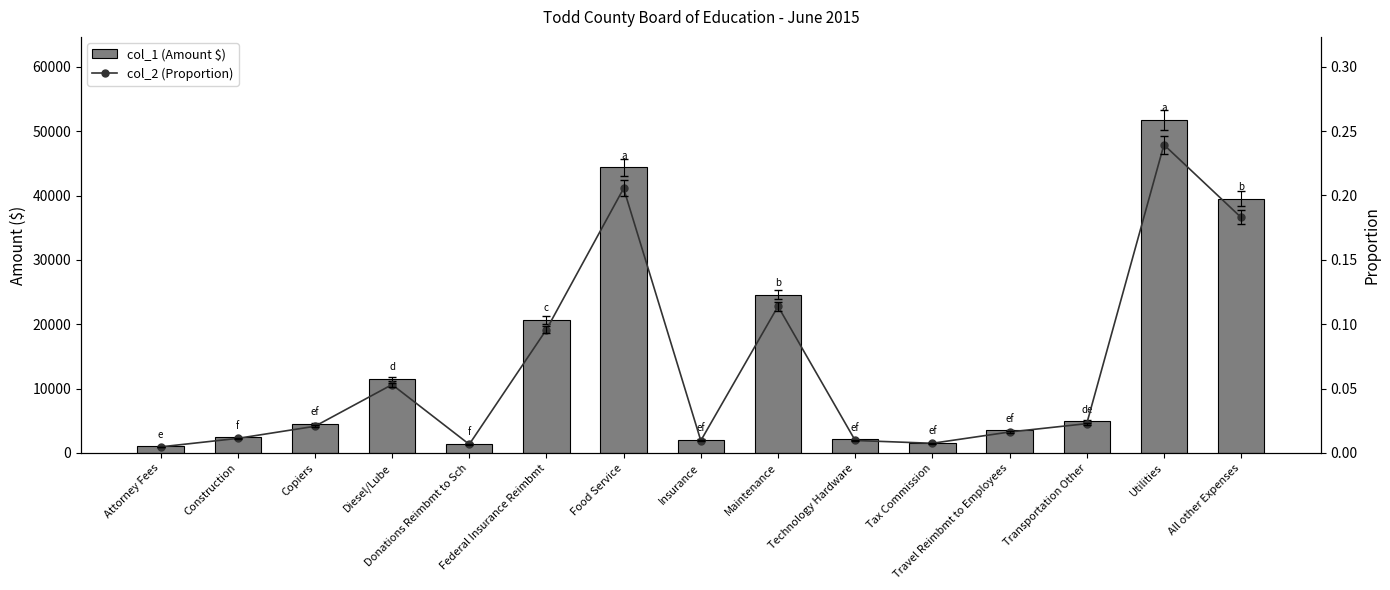

Reading left to right, list all the values displayed in this chart.

col_1 (Amount $): 1025.0	2450.0	4480.9	11474.6	1450.0	20709.8	44405.7	2070.6	24612.0	2101.5	1627.4	3522.1	4921.7	51721.2	39527.8
col_2 (Proportion): 0.0	0.0	0.0	0.1	0.0	0.1	0.2	0.0	0.1	0.0	0.0	0.0	0.0	0.2	0.2